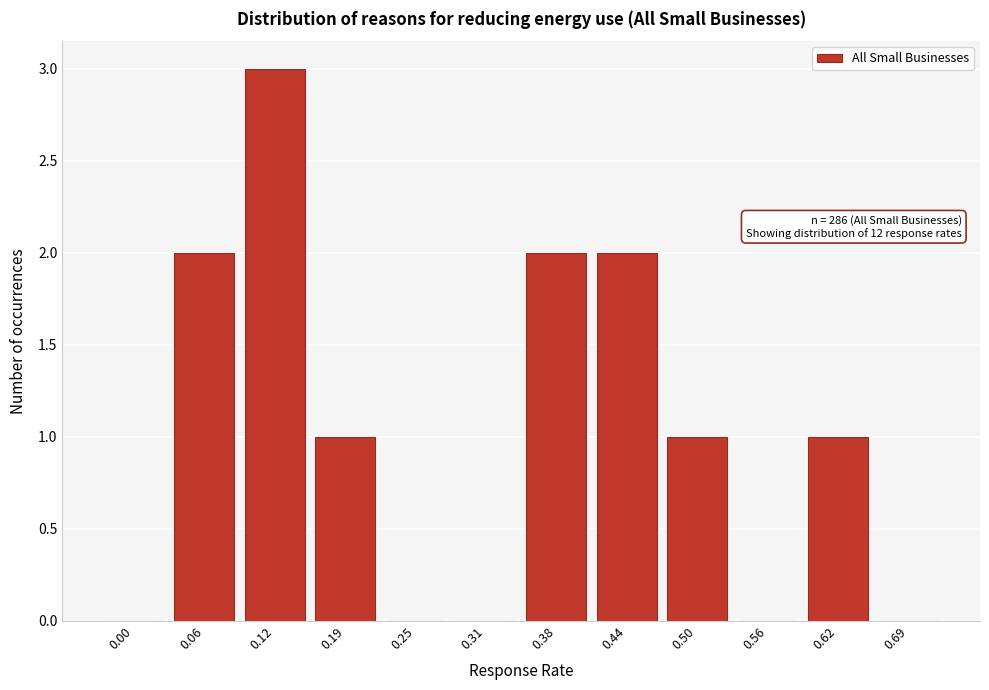

Reading left to right, extract all data points from this chart.

0.00=0	0.06=2	0.12=3	0.19=1	0.25=0	0.31=0	0.38=2	0.44=2	0.50=1	0.56=0	0.62=1	0.69=0